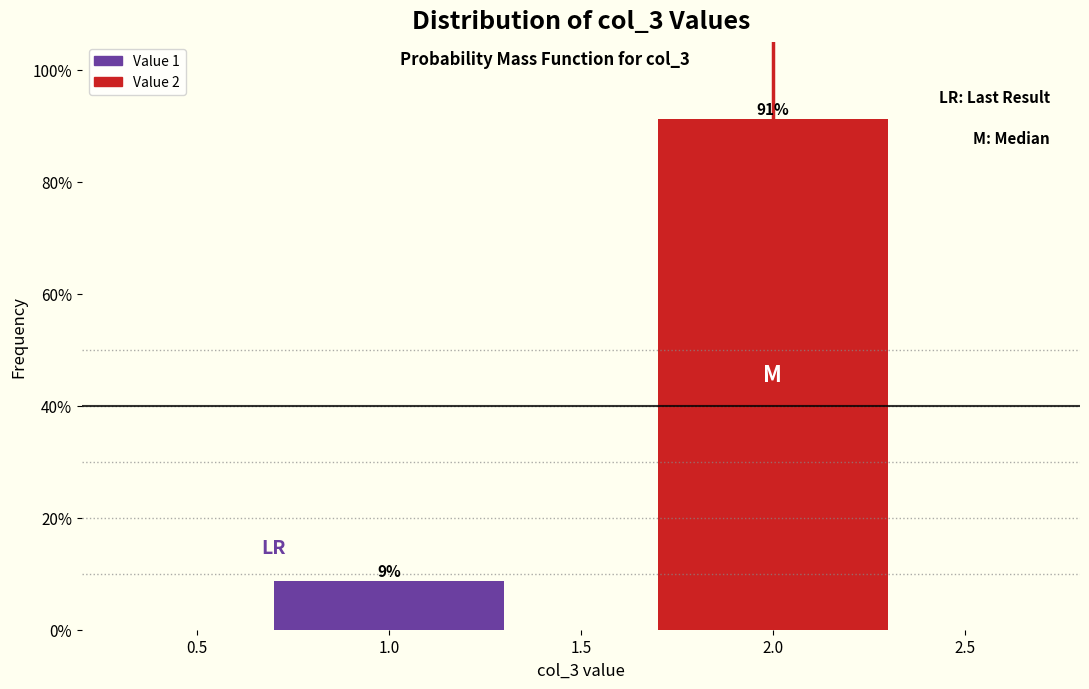

What is the sum of all values?

100.0